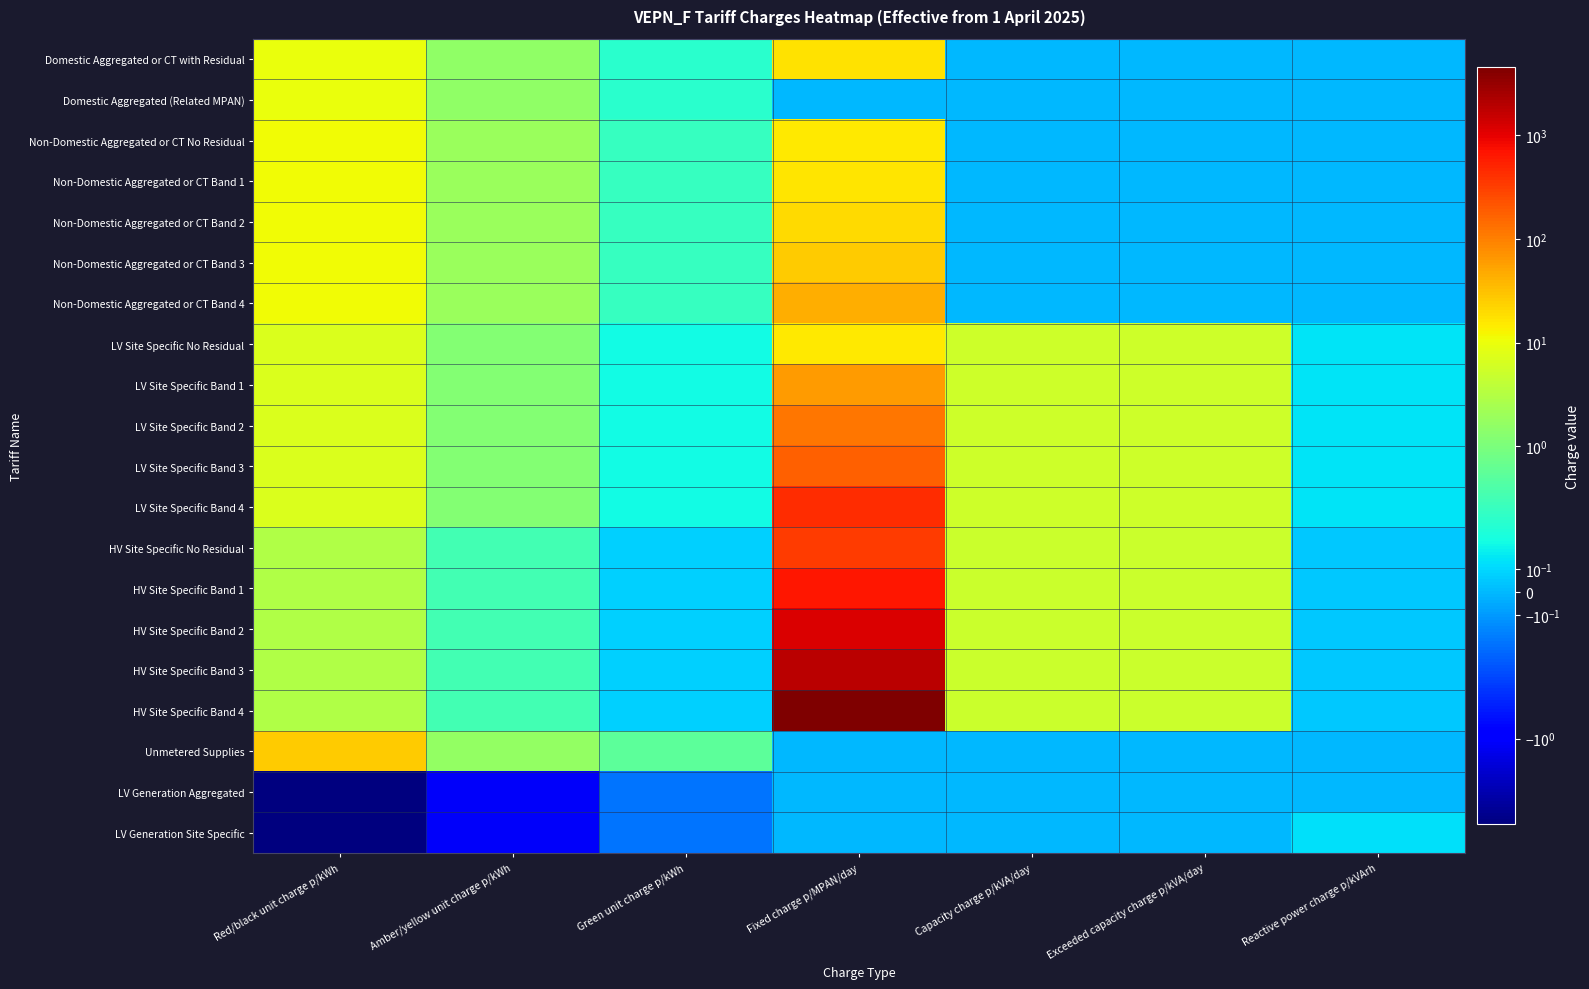

Which series changed the most between Fixed charge p/MPAN/day and Reactive power charge p/kVArh?

HV Site Specific Band 4